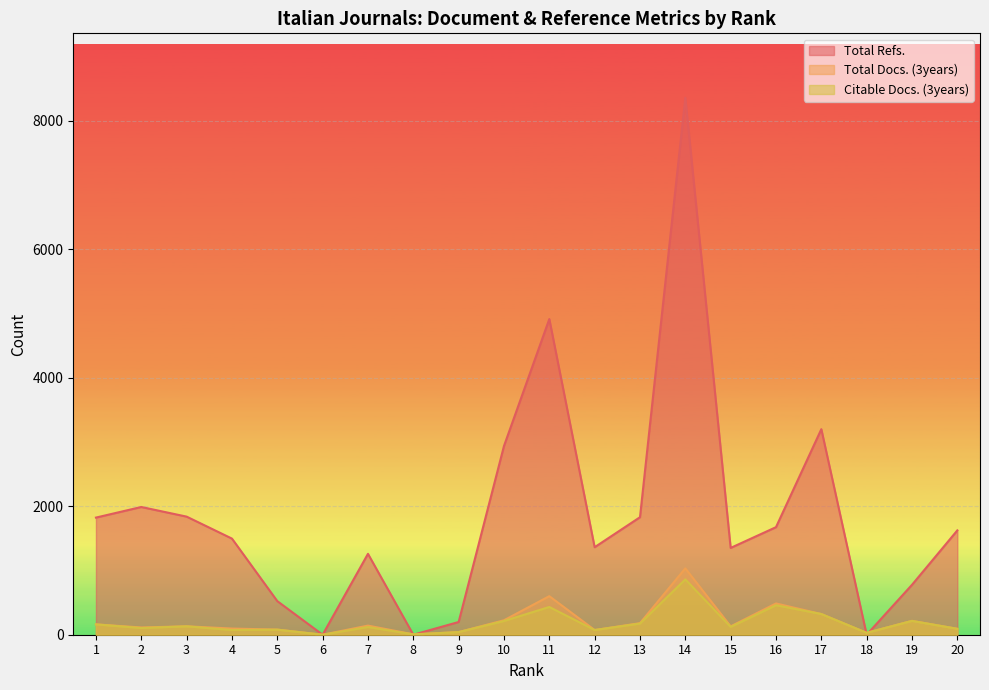

What is the total value across all series at 3?

2100